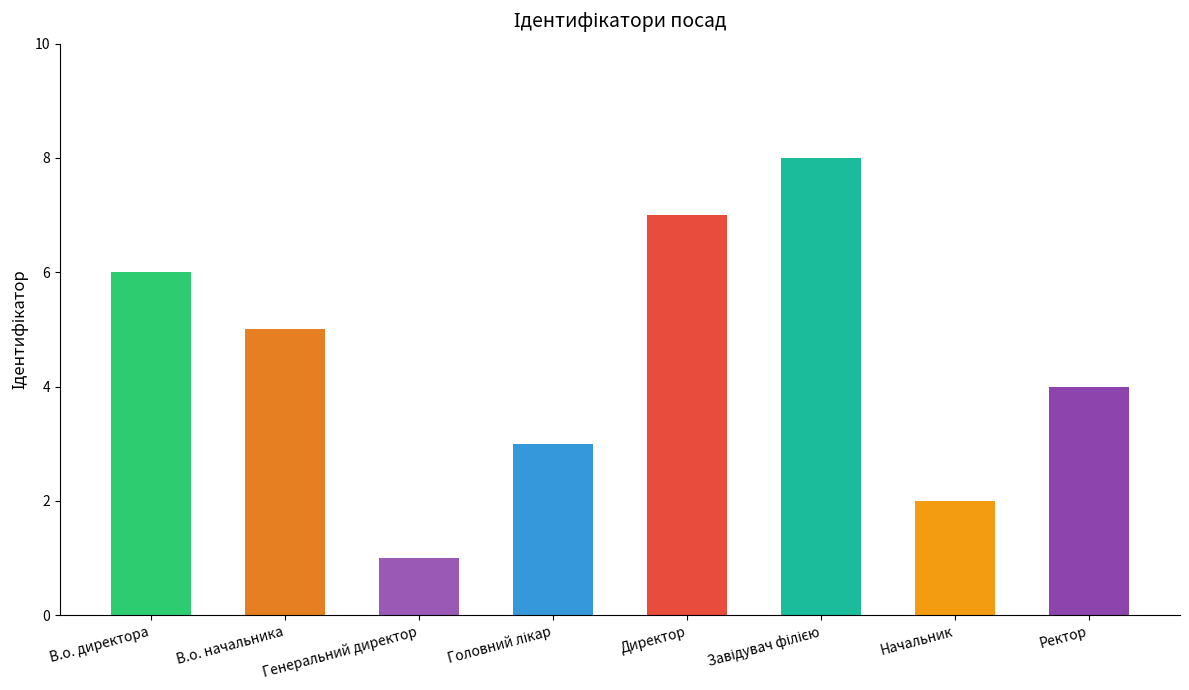

Approximately how many times larger is the value at В.о. директора compared to Ректор?

1.5